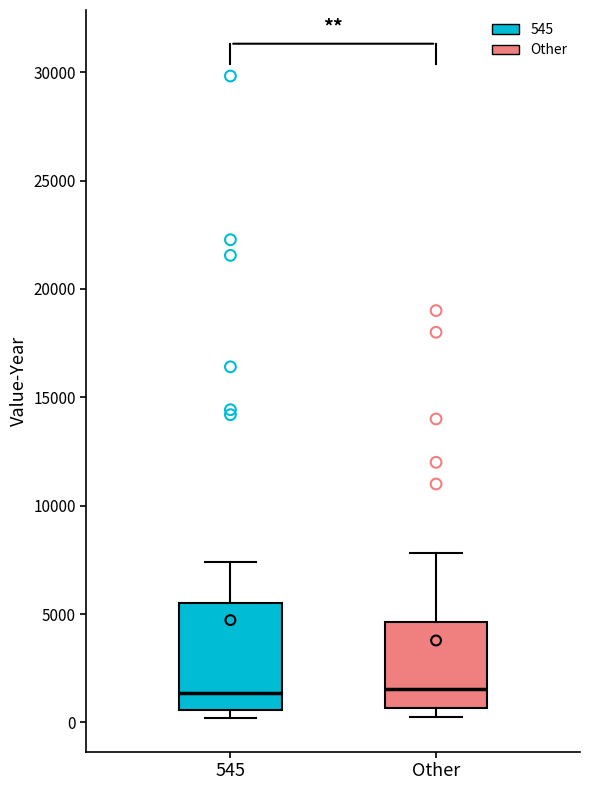

Where is the lower edge of the box for 545 on the y-axis? The values are not printed on the chart, so give them approximately, as read against the axis.

500